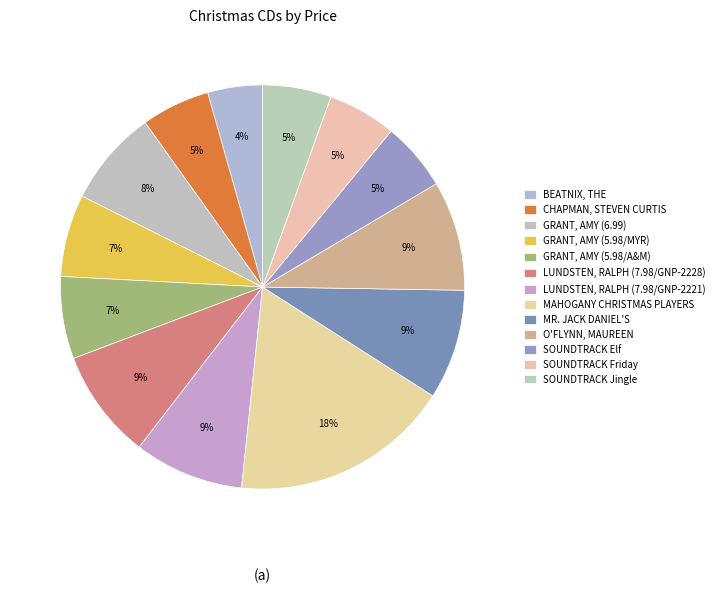

How many slices are in this pie chart?

13